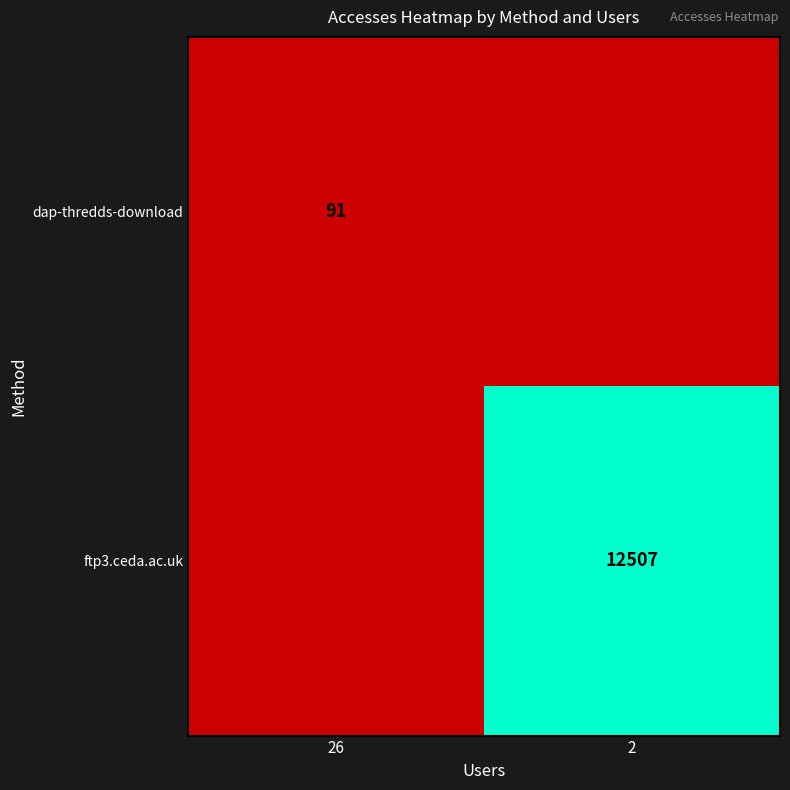

Is it true that ftp3.ceda.ac.uk equals 19629 at 2?

False